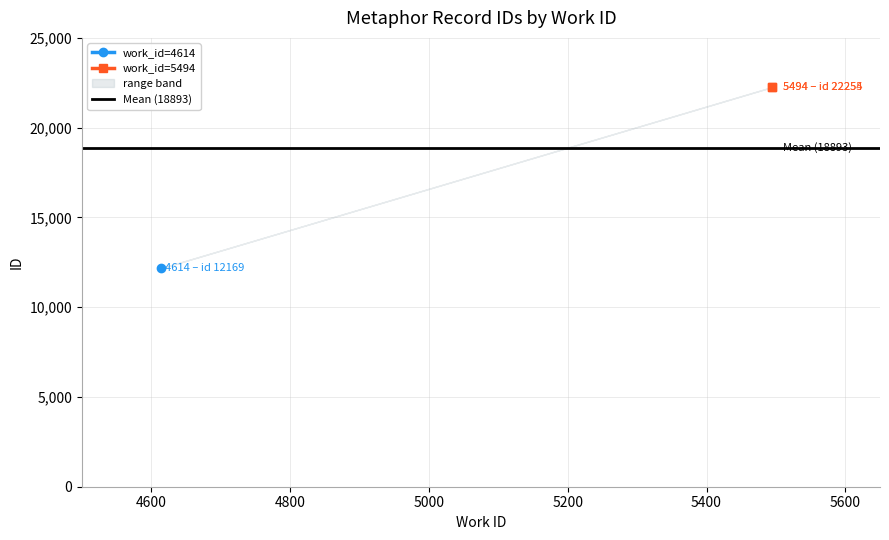

What is the sum of all Mean (18893) values?

37785.3